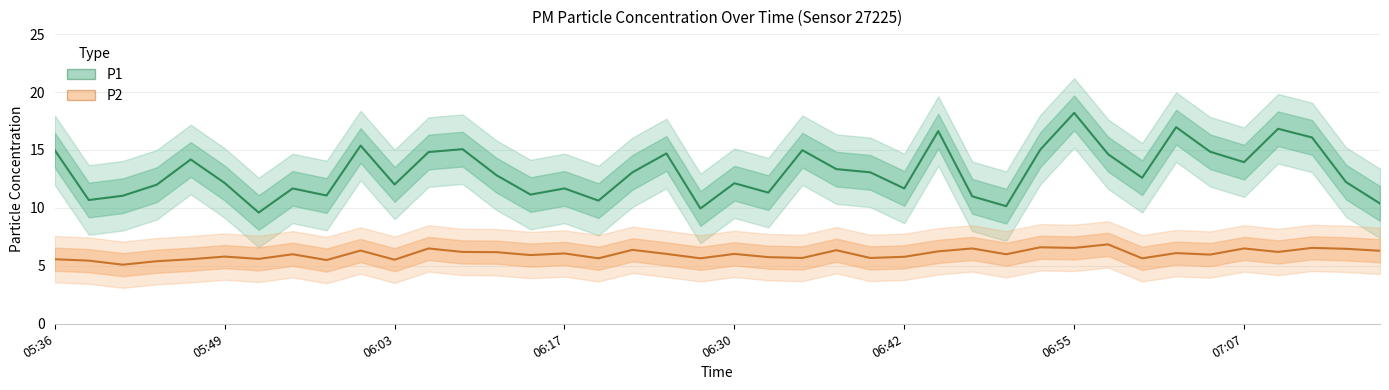

What is the total value across all series at 8?

16.6